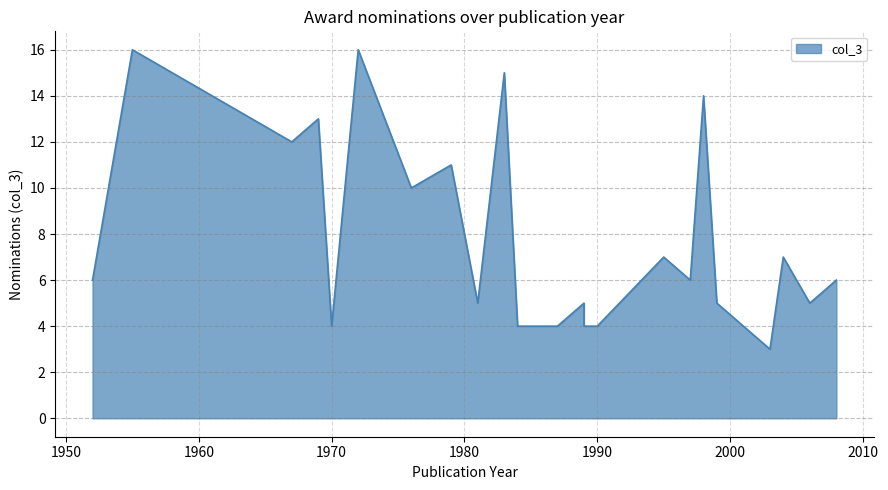

What is the smallest value displayed?

3